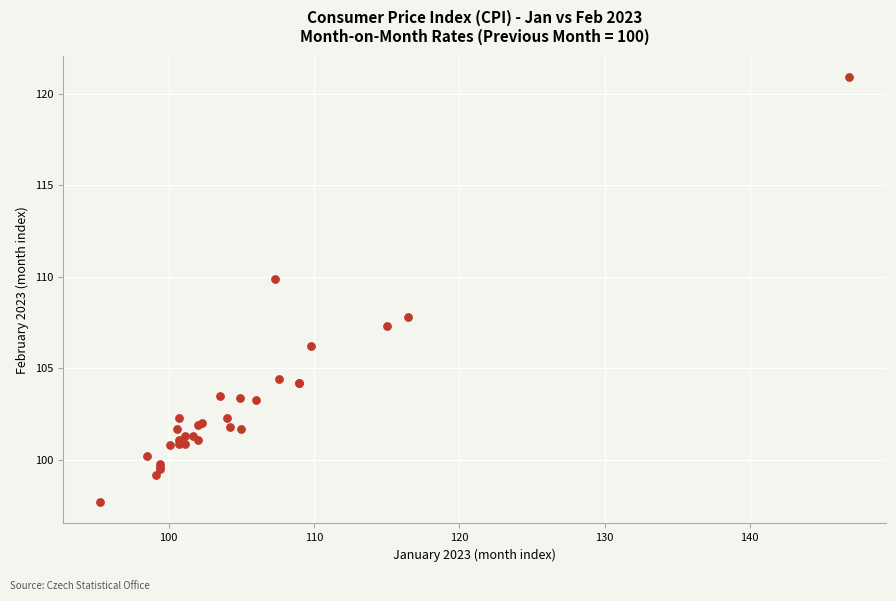

What Y value in the scatter plot is closest to 109?

109.9